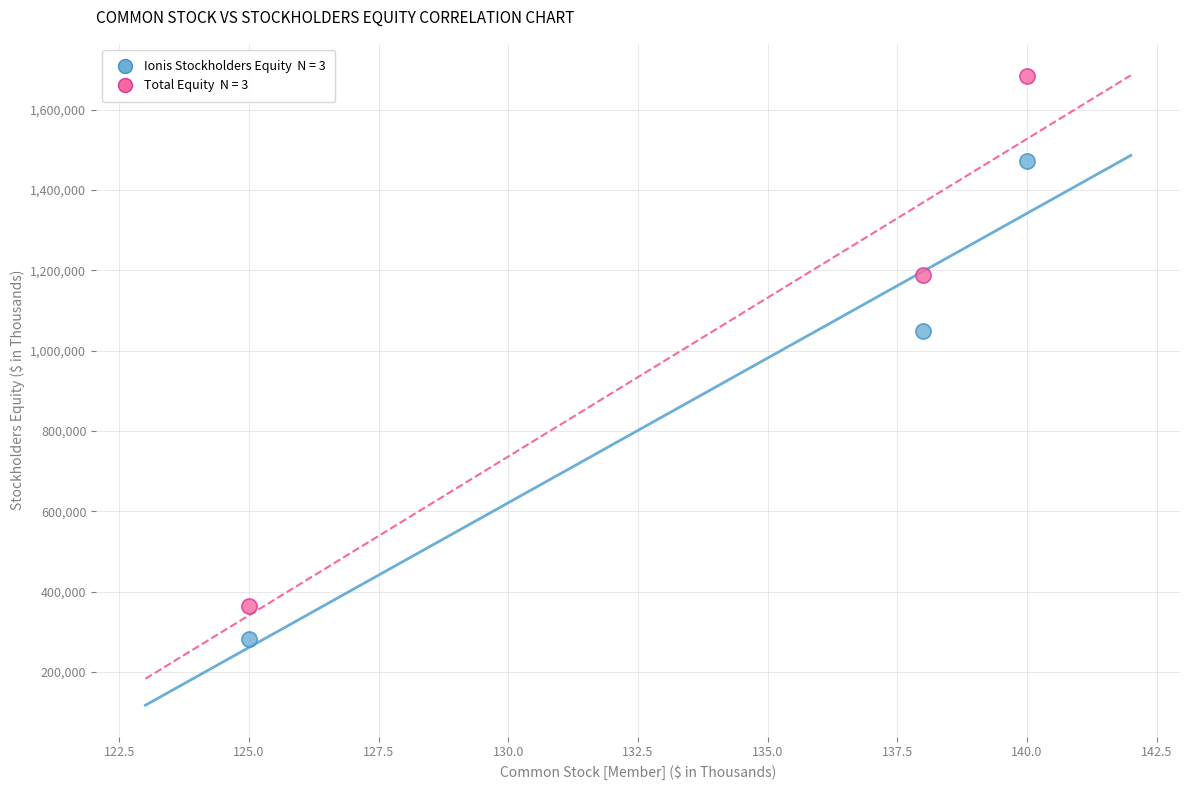

Across all data points, what is the average X value?

134